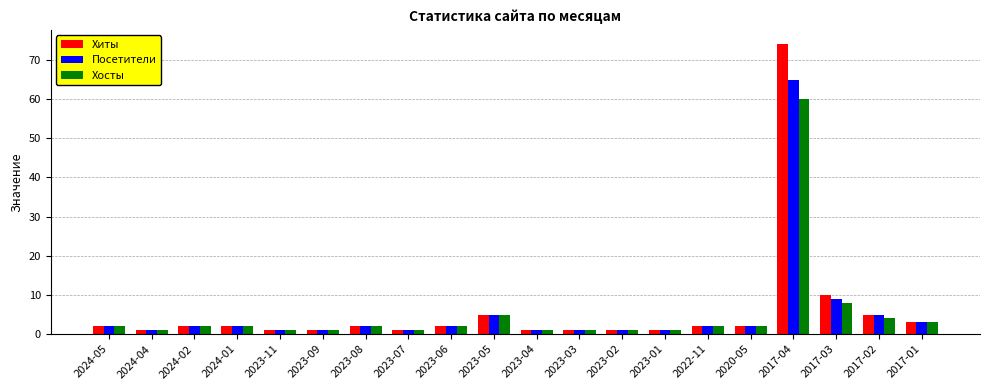

List the series in order of their peak value, lowest first.

Хосты, Посетители, Хиты